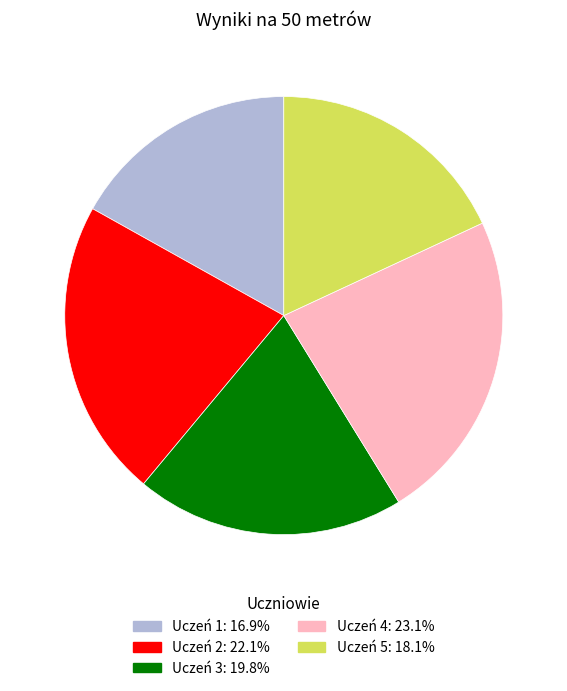

Does Uczeń 4 represent more than half of the total?

No